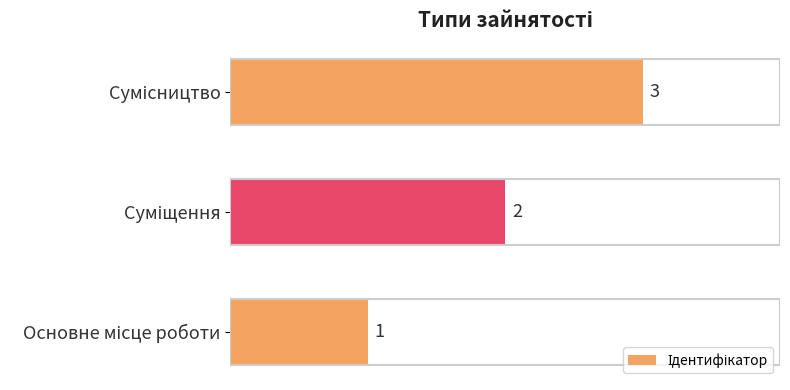

How many series are shown in this chart?

1